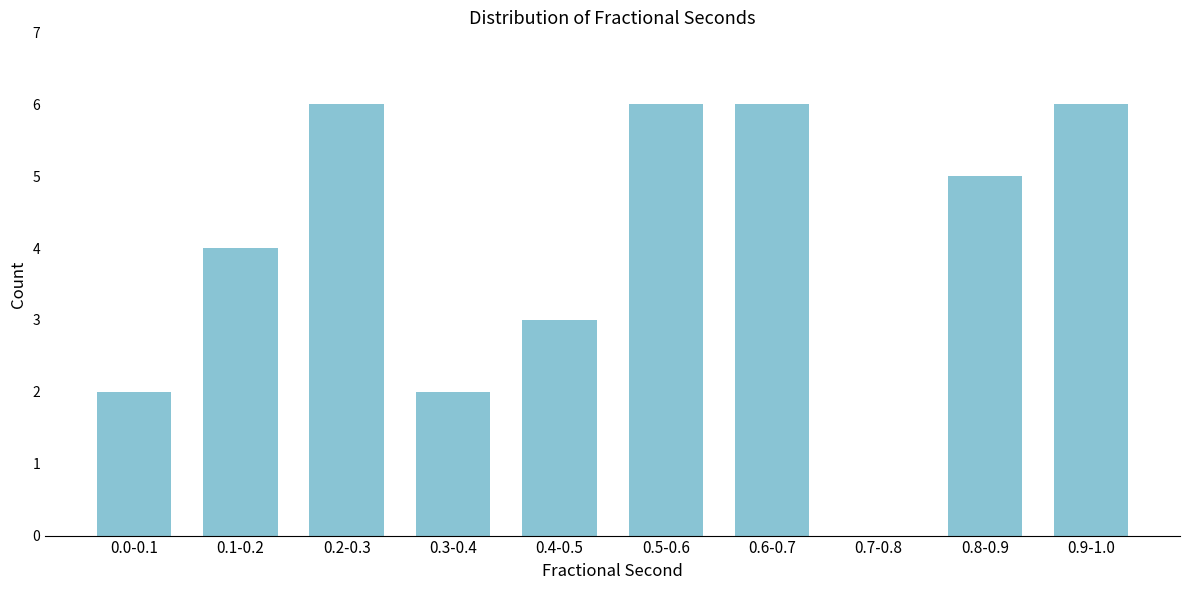

Reading left to right, extract all data points from this chart.

0.0-0.1=2	0.1-0.2=4	0.2-0.3=6	0.3-0.4=2	0.4-0.5=3	0.5-0.6=6	0.6-0.7=6	0.7-0.8=0	0.8-0.9=5	0.9-1.0=6